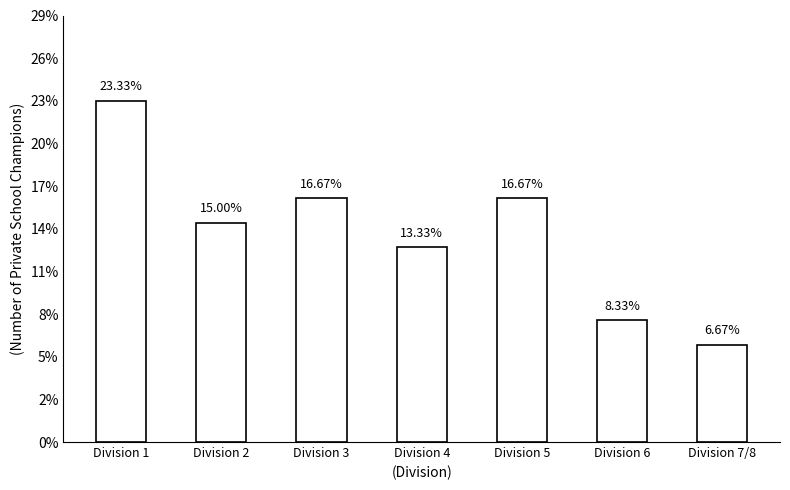

Where does the data first go above 9?

Division 1